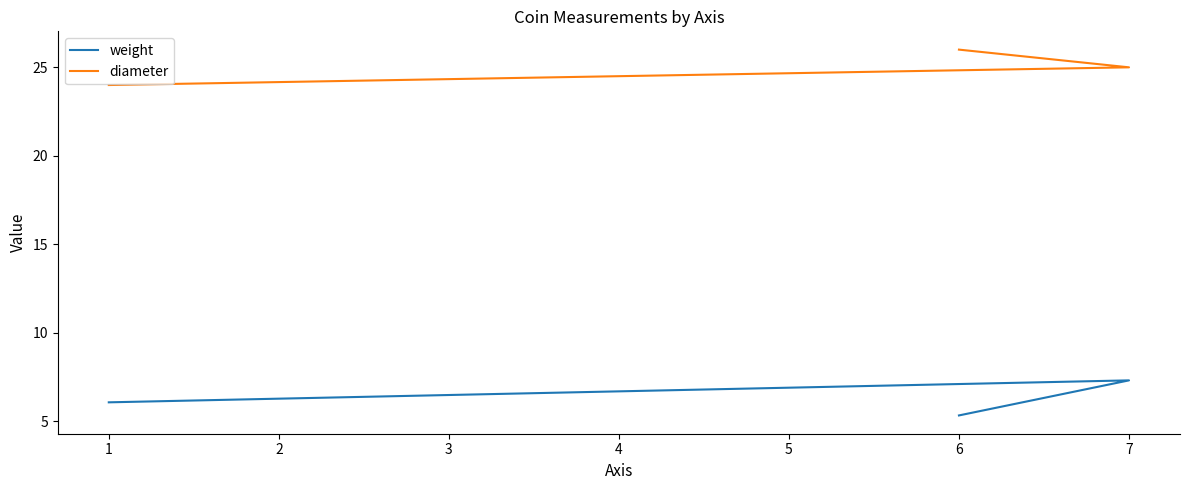

What is the smallest value displayed?

5.3